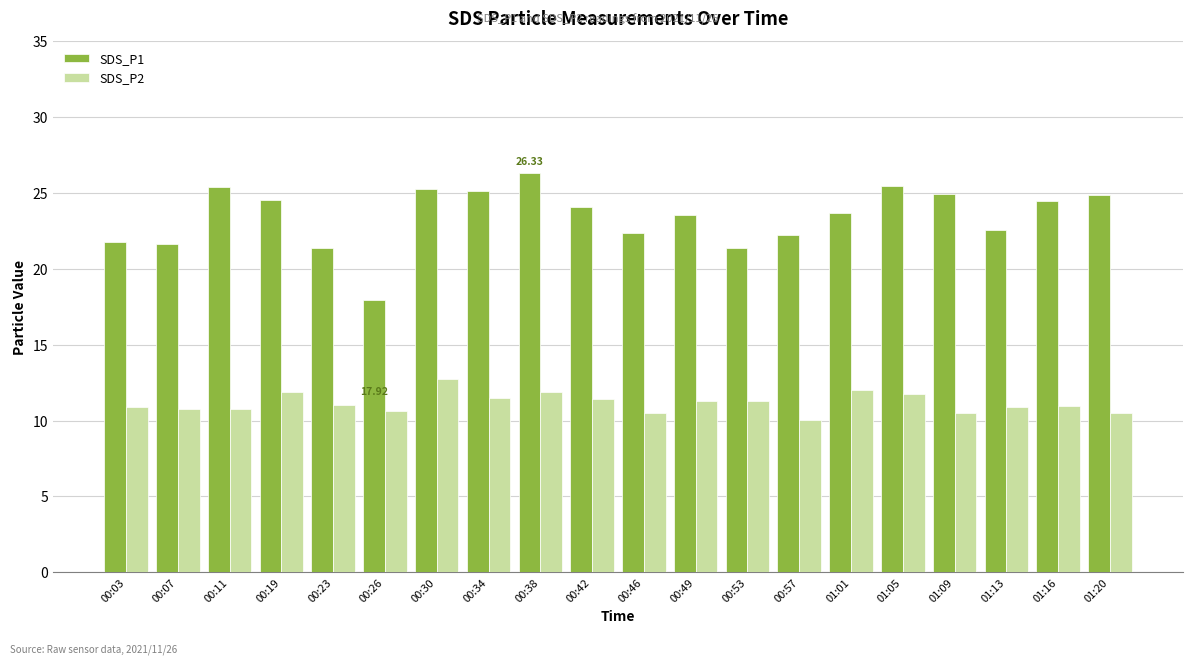

What is the highest value of the SDS_P1 series?

26.3